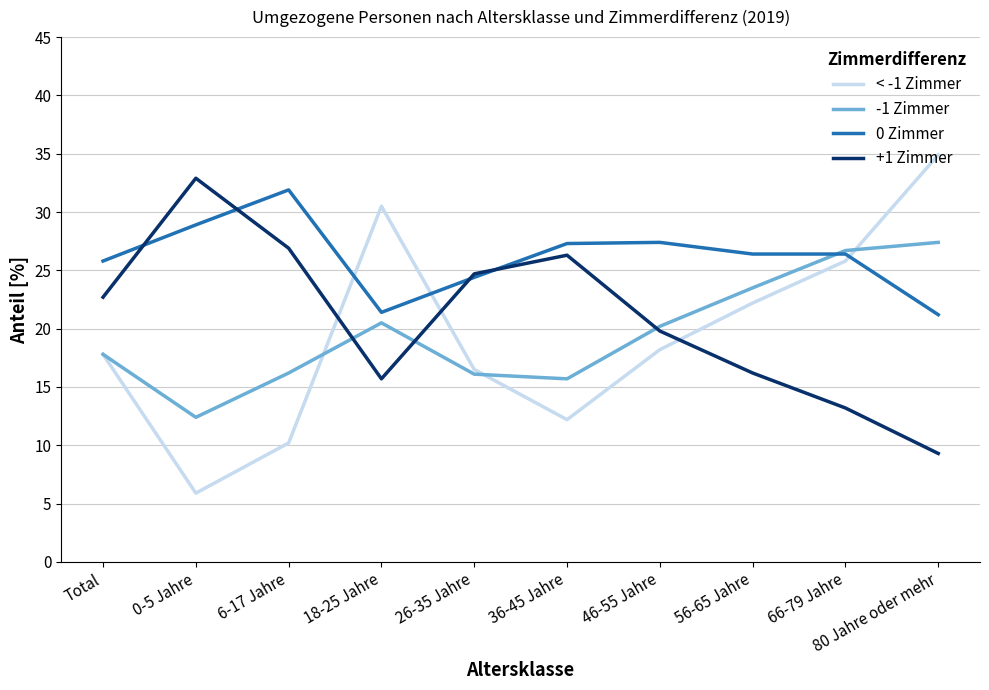

Which series ends up on top after the final intersection of -1 Zimmer and < -1 Zimmer?

< -1 Zimmer